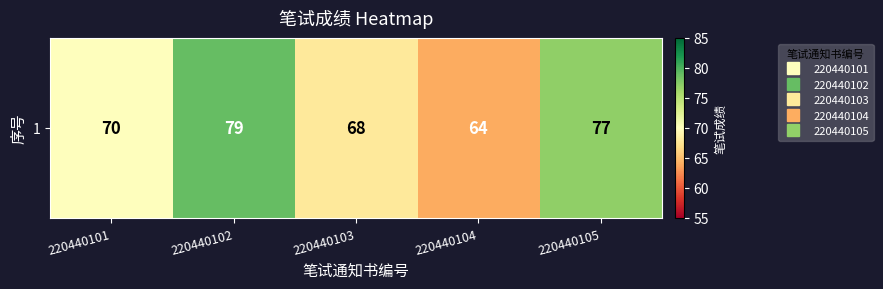

What value does the data have at 220440101?

70